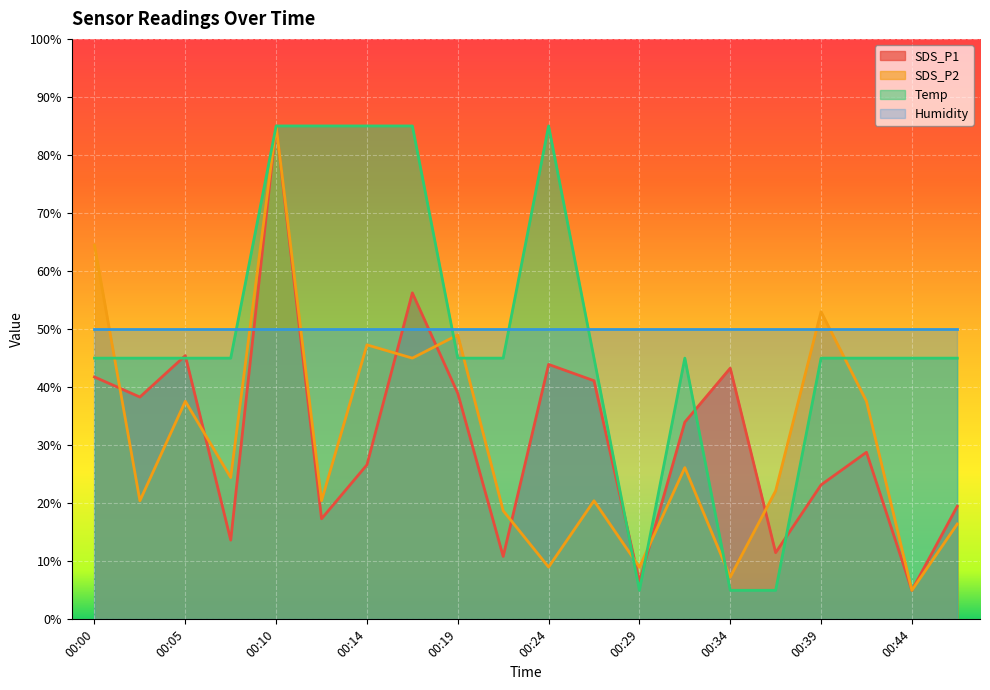

How many values in the SDS_P1 series are below 33?

10